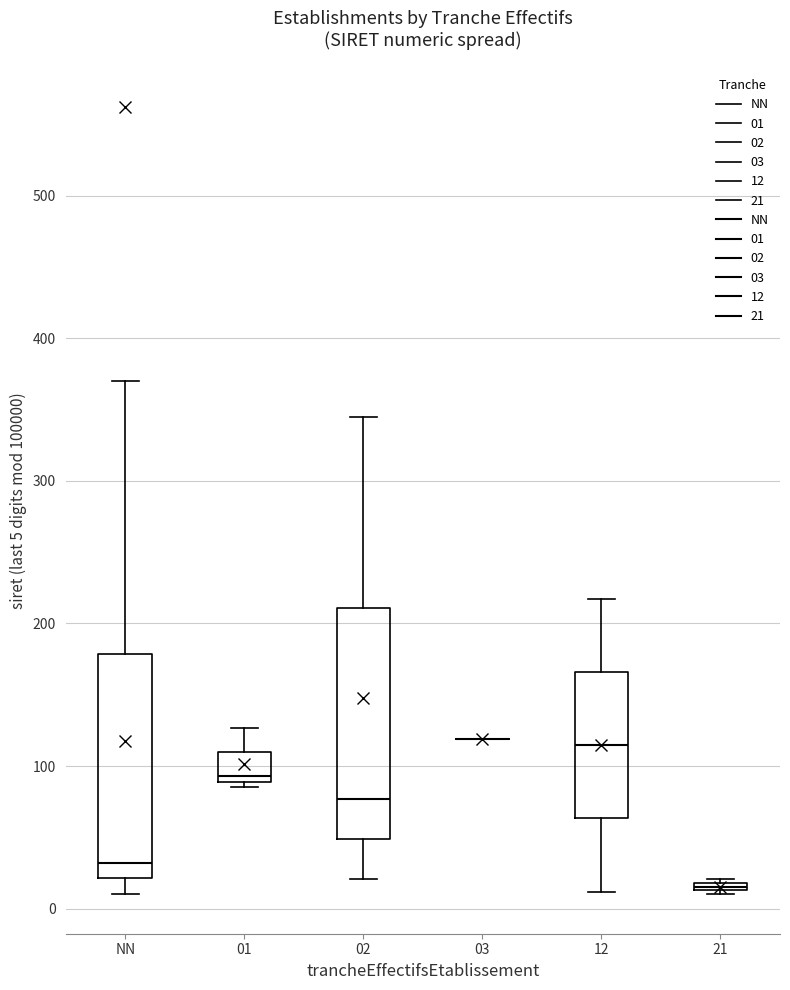

Where is the upper edge of the box for 01 on the y-axis? The values are not printed on the chart, so give them approximately, as read against the axis.

110